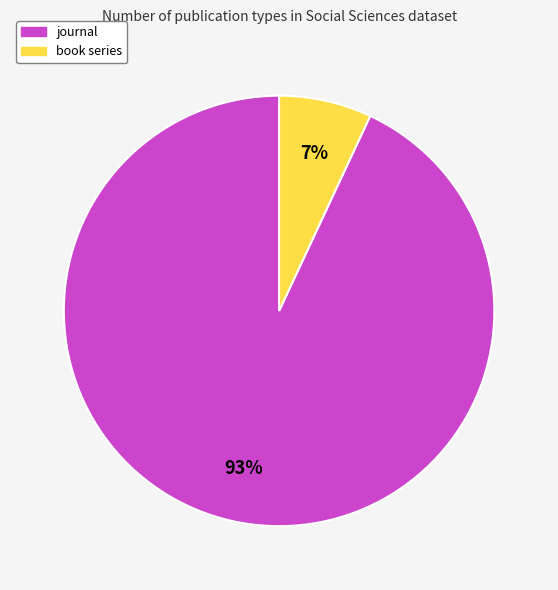

Between journal and book series, which is larger?

journal